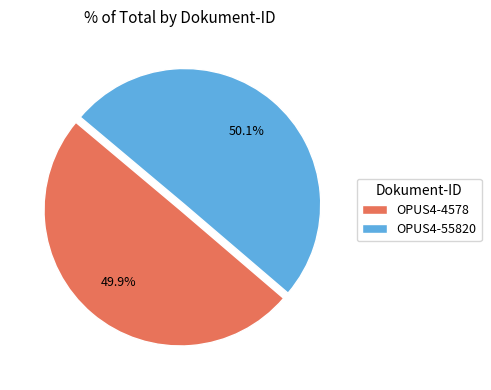

The OPUS4-4578 slice represents 38% of the pie. True or false?

False